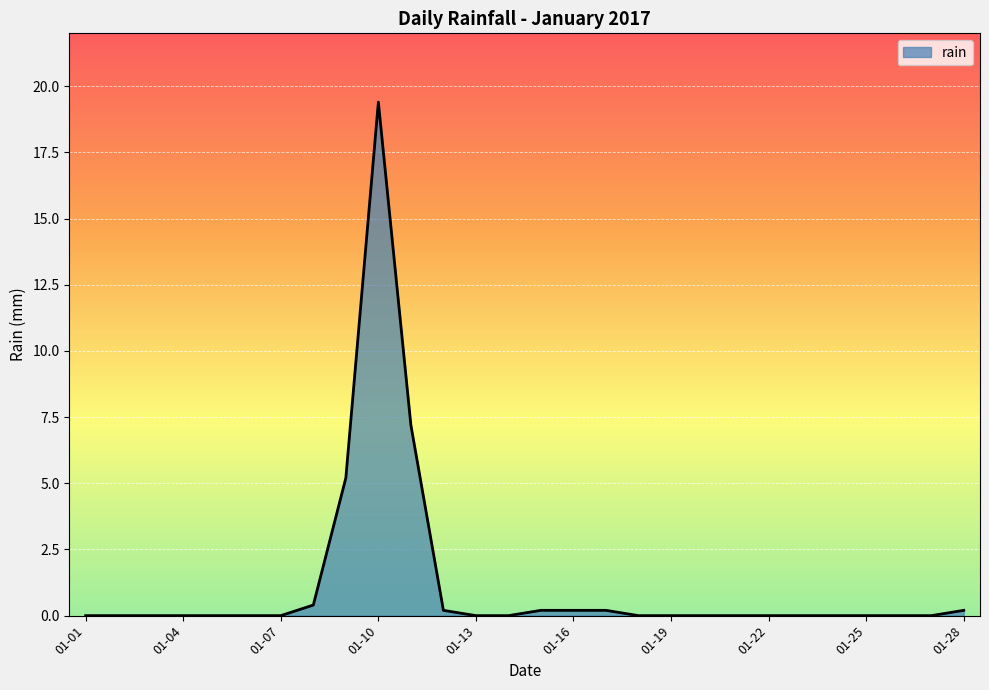

What is the difference between the maximum and minimum values?

19.4